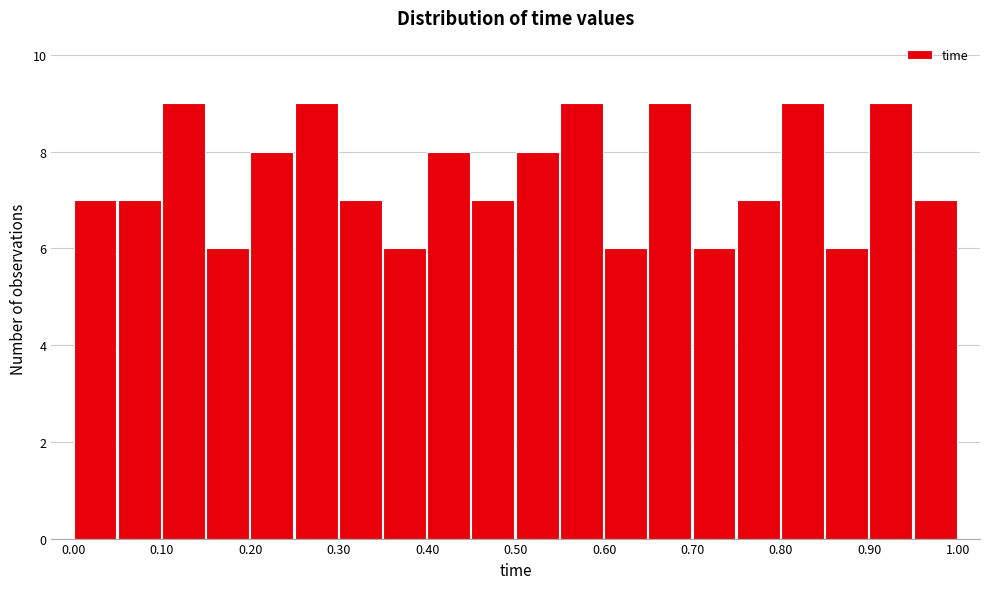

Reading left to right, list every bar in this chart as the range it spans on the x-axis followed by its height. The values are not printed on the chart, so give them approximately, as read against the axis.

0.00 to 0.05: 7
0.05 to 0.10: 7
0.10 to 0.15: 9
0.15 to 0.20: 6
0.20 to 0.25: 8
0.25 to 0.30: 9
0.30 to 0.35: 7
0.35 to 0.40: 6
0.40 to 0.45: 8
0.45 to 0.50: 7
0.50 to 0.55: 8
0.55 to 0.60: 9
0.60 to 0.65: 6
0.65 to 0.70: 9
0.70 to 0.75: 6
0.75 to 0.80: 7
0.80 to 0.85: 9
0.85 to 0.90: 6
0.90 to 0.95: 9
0.95 to 1.00: 7